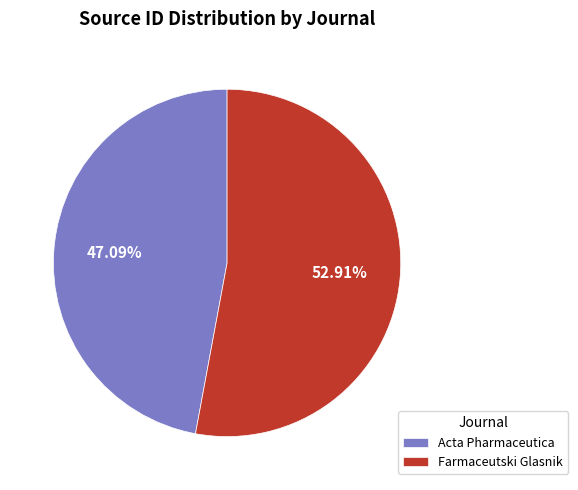

To the nearest percent, what is the average slice percentage?

50%